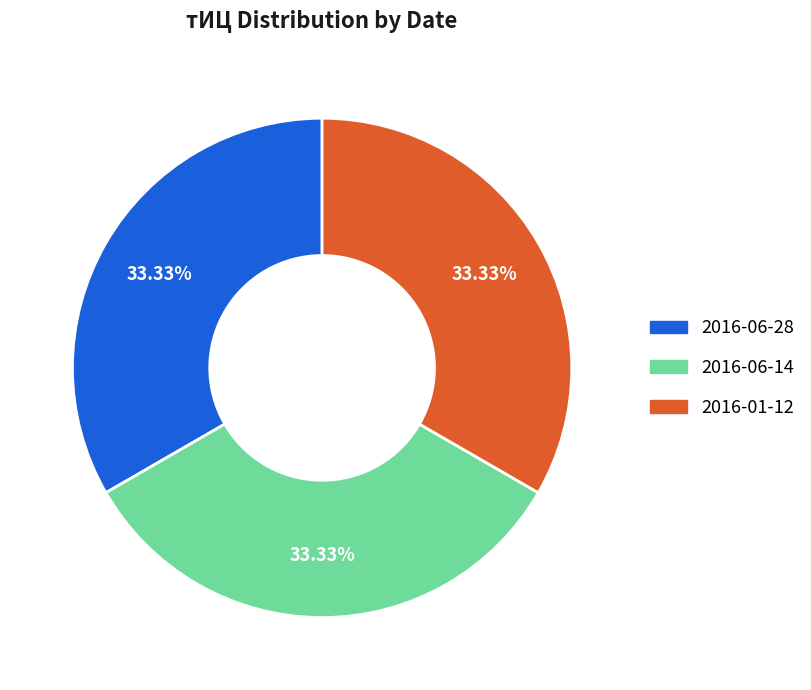

How many slices are in this pie chart?

3